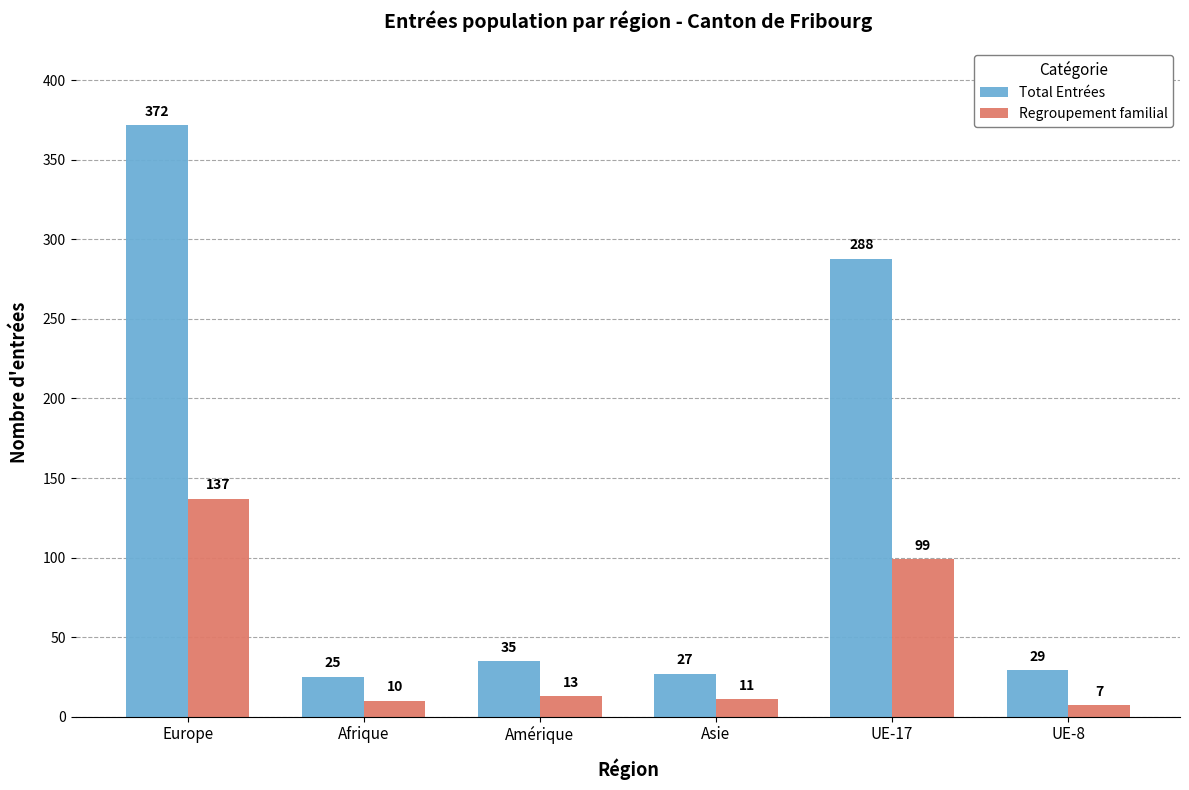

What is the maximum value for Total Entrées?

372